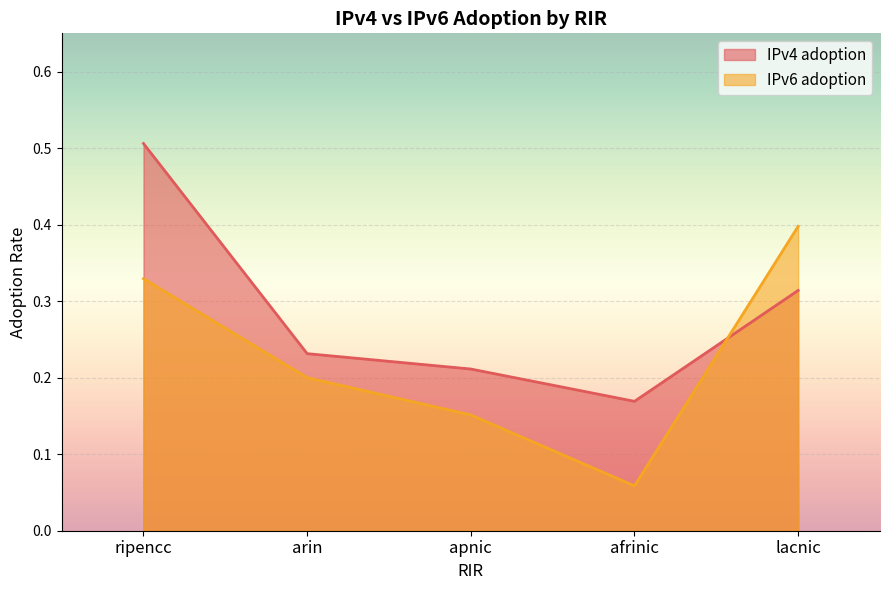

At how many categories does at least one series exceed 0?

5